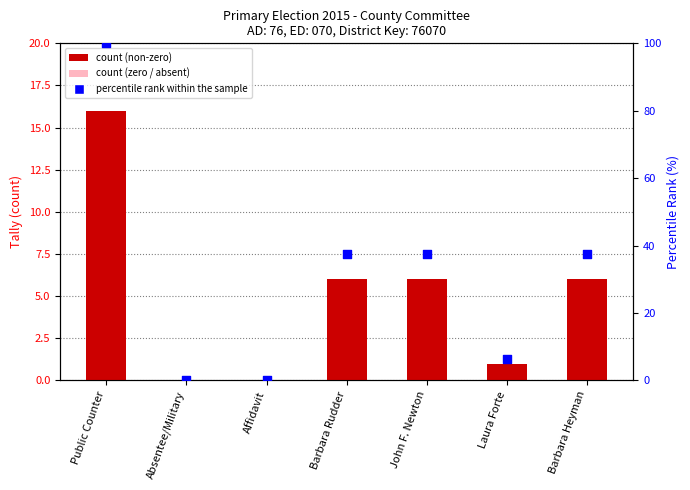

Is the value of Tally at Laura Forte greater than the value of percentile rank within the sample at Barbara Rudder?

No